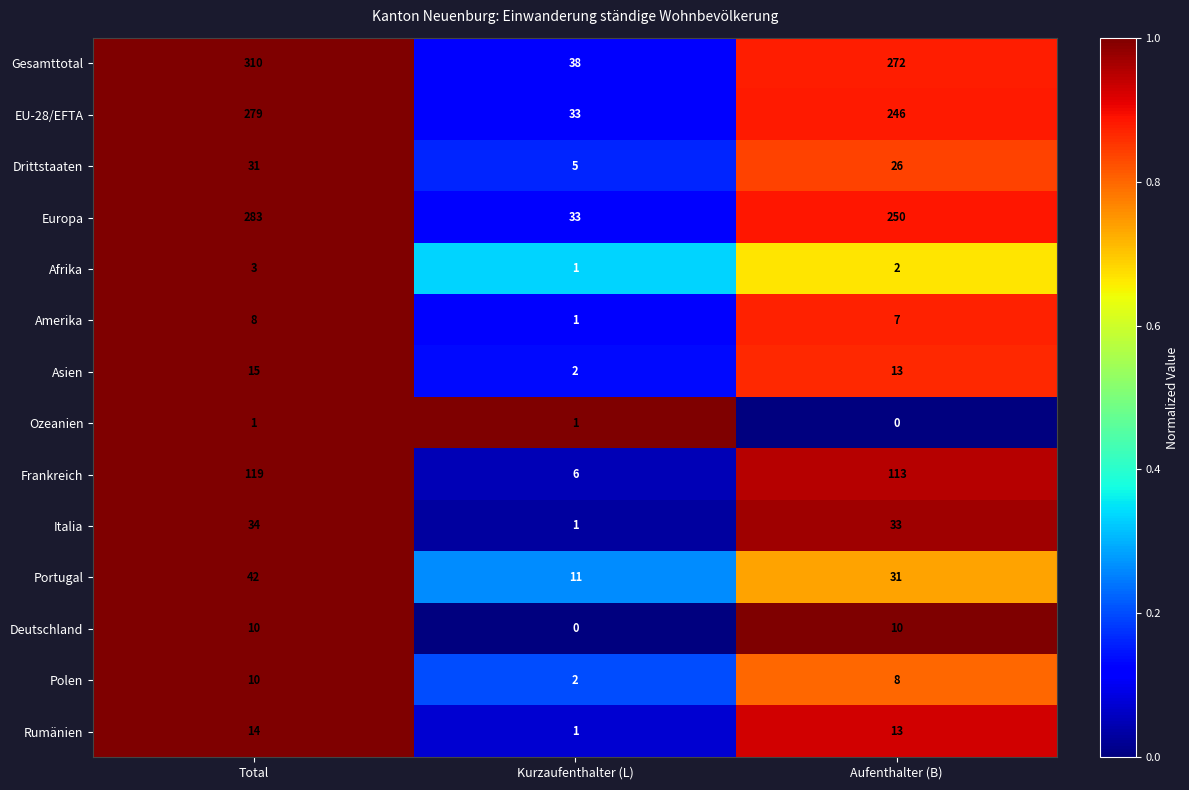

Rank the categories by Portugal value from highest to lowest.

Total, Aufenthalter (B), Kurzaufenthalter (L)